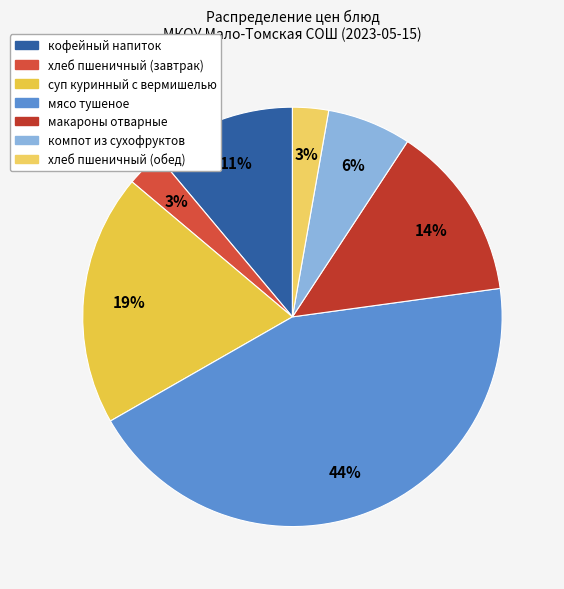

Is суп куринный с вермишелью the majority of the pie?

No